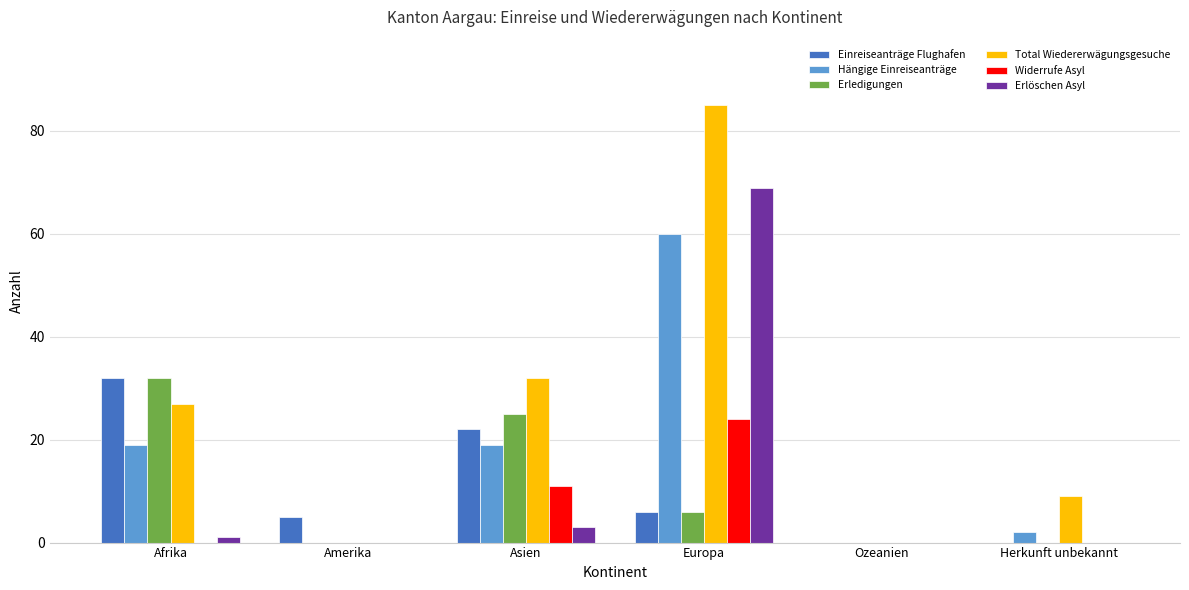

Which label corresponds to the largest value in the chart?

Europa